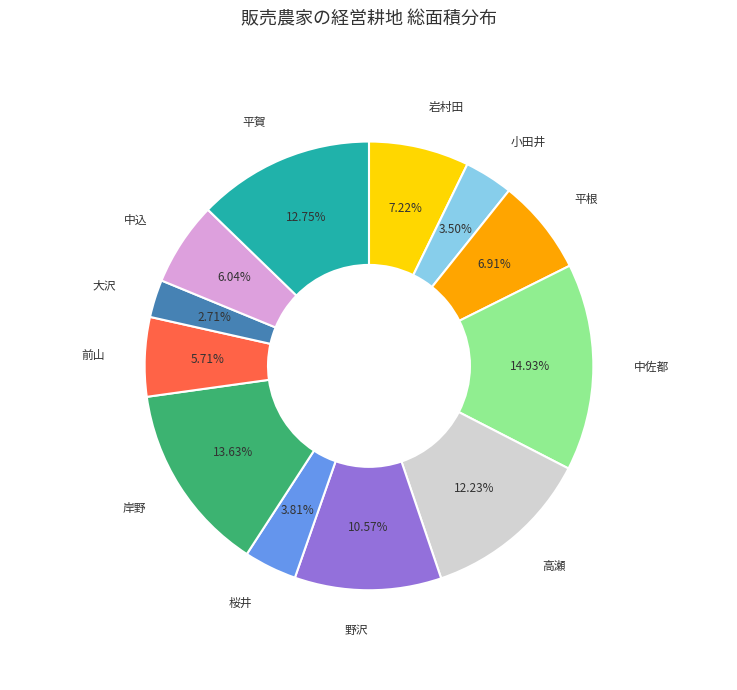

Does any single category account for the majority?

No